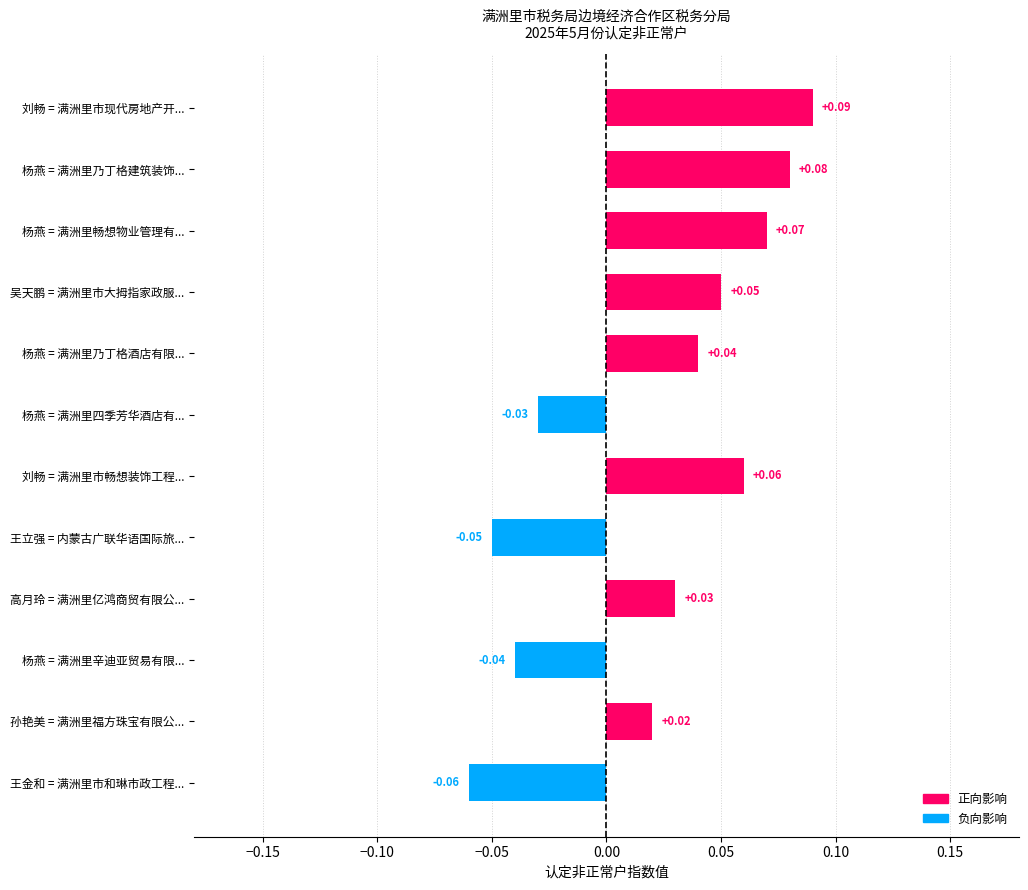

At which label is the value closest to 0?

孙艳美 = 满洲里福方珠宝有限公...